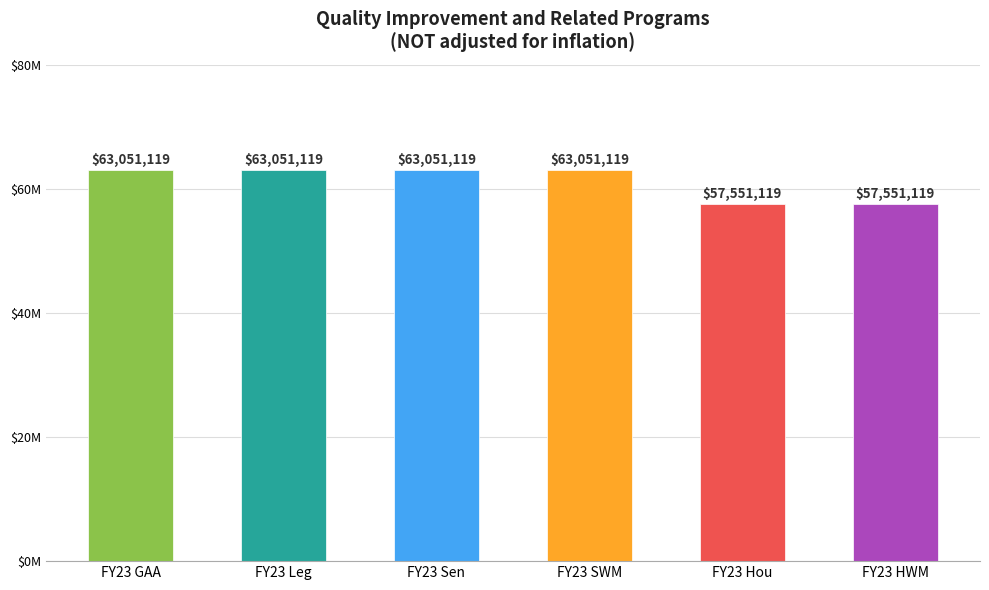

What is the label of the 5th bar from the right?

FY23 Leg